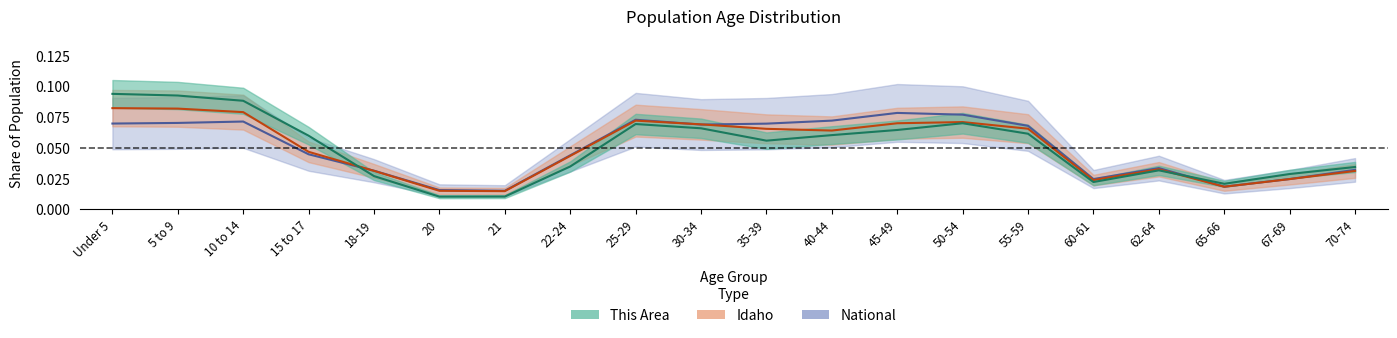

At how many categories does at least one series exceed 0?

20